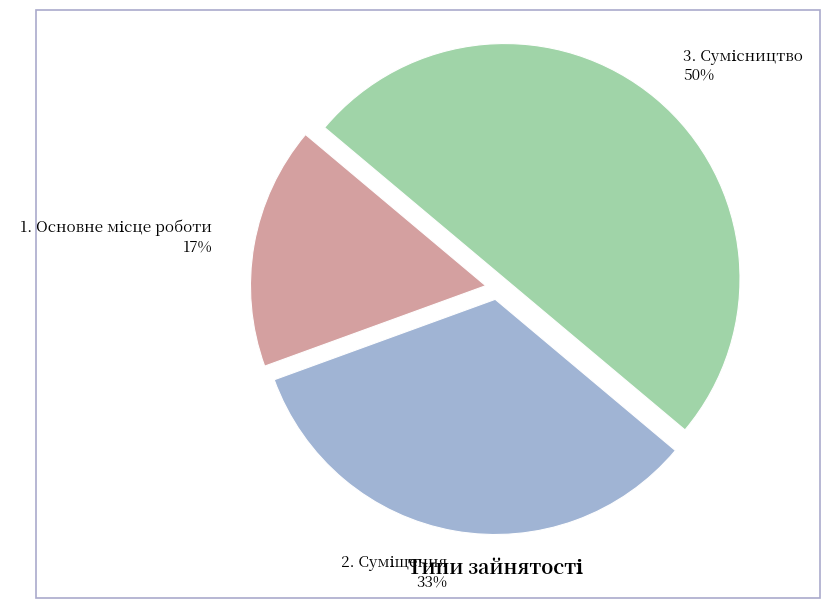

How many segments does this pie chart have?

3